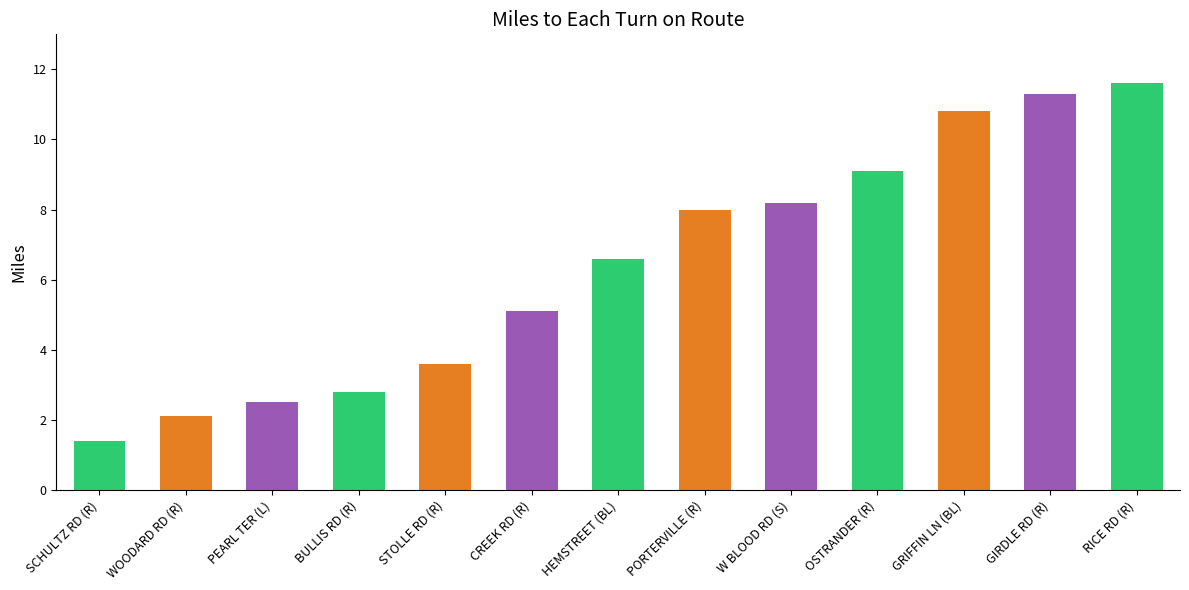

Where is the data nearest to the value 6?

HEMSTREET (BL)